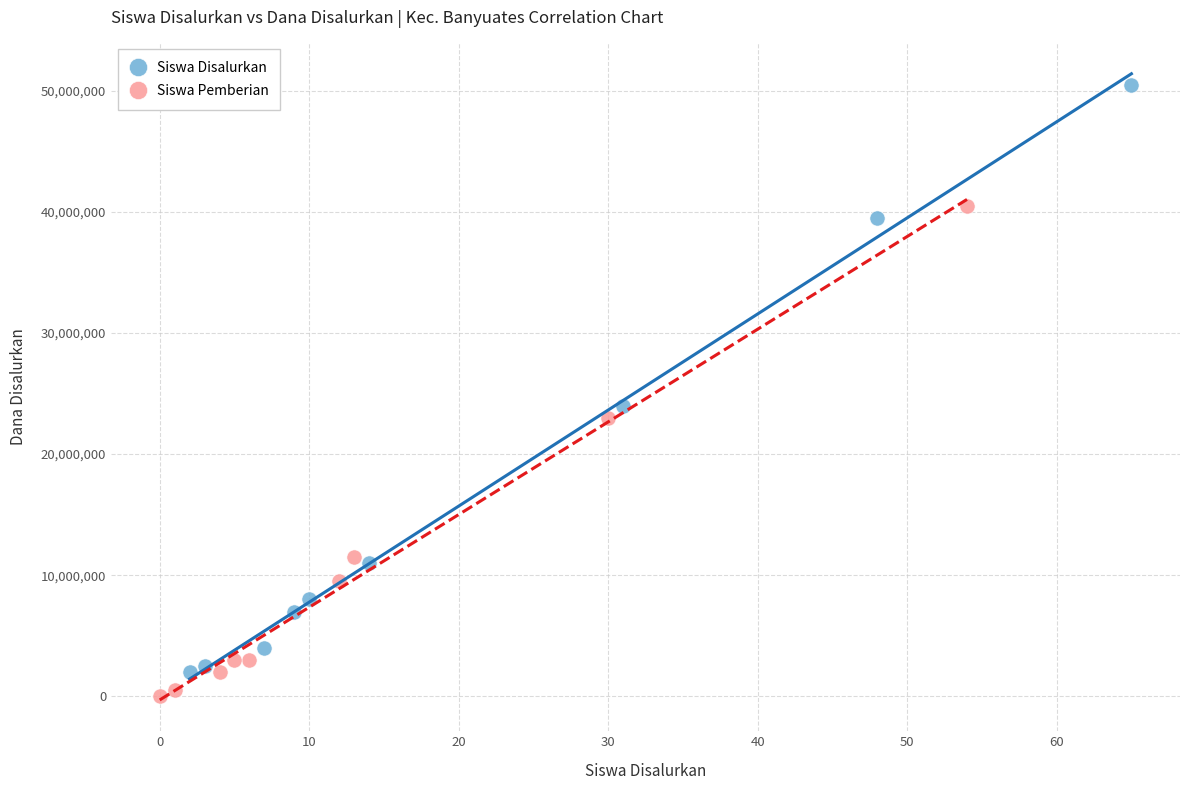

Which series has the largest Y range (max minus min)?

Siswa Disalurkan